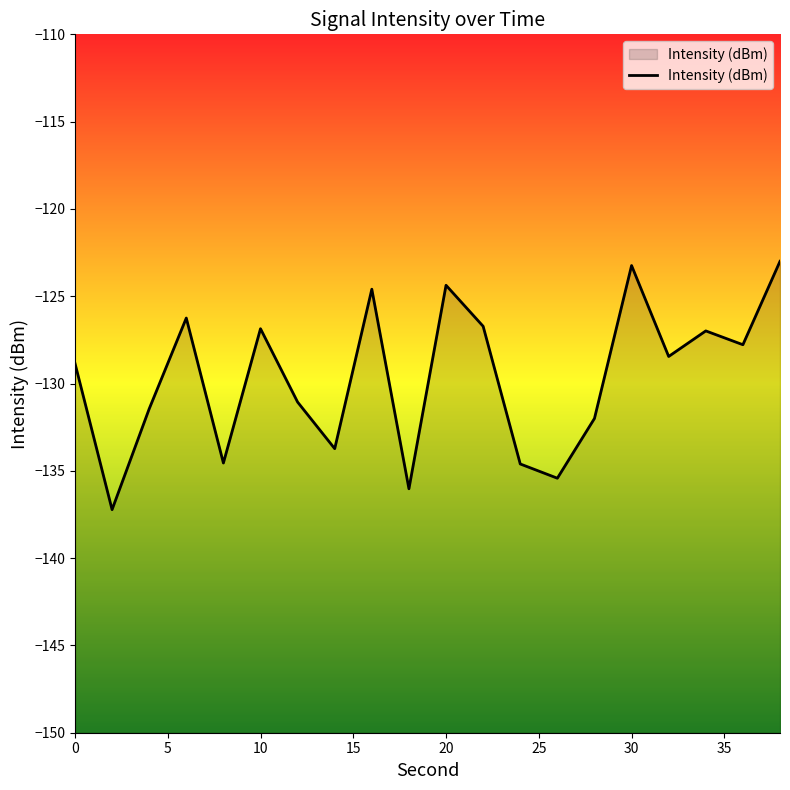

The chart shows a value of -56.2 at 10. True or false?

False